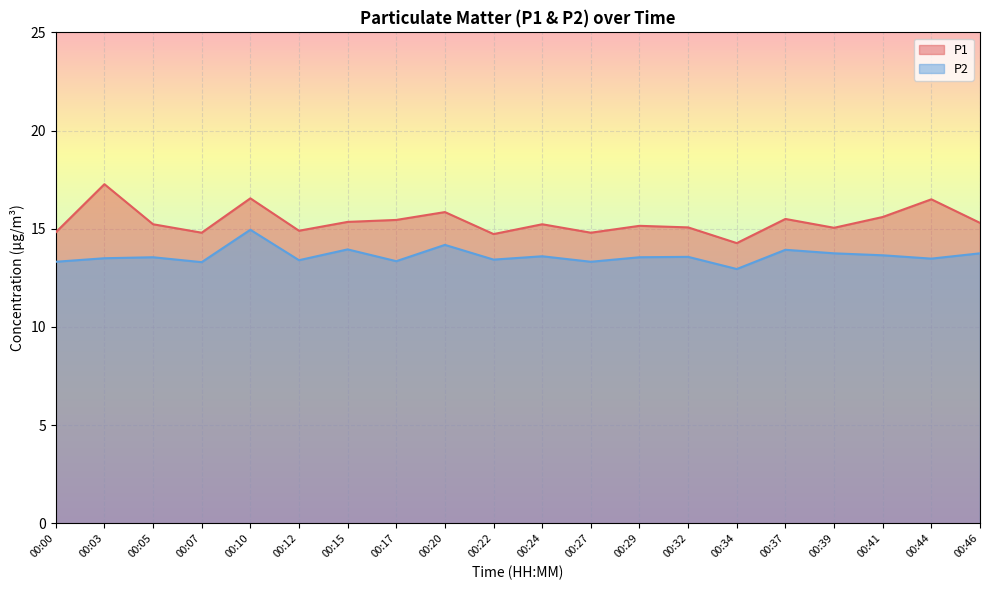

Which has a higher value, 00:10 or 00:03?

00:03